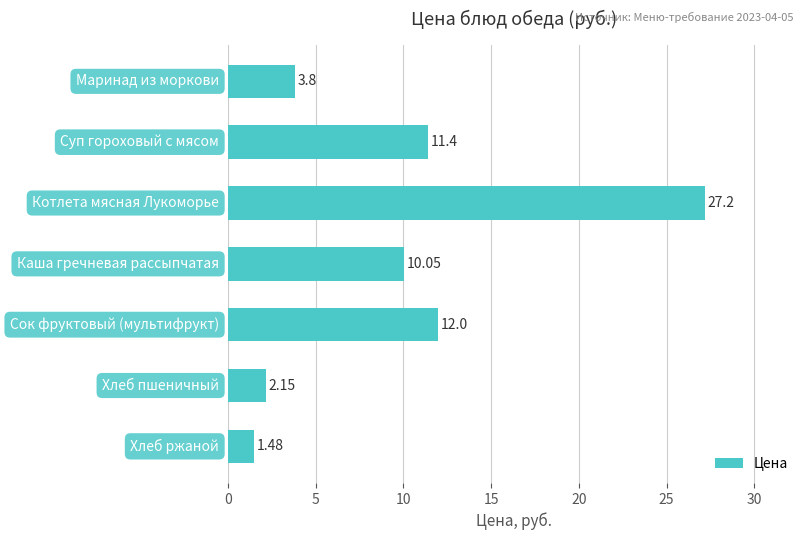

What is the sum of all values?

68.1